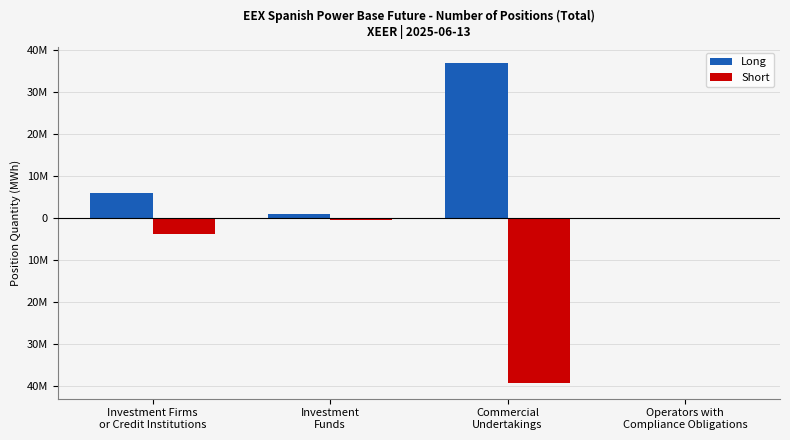

What are all the series names shown in the legend?

Long, Short